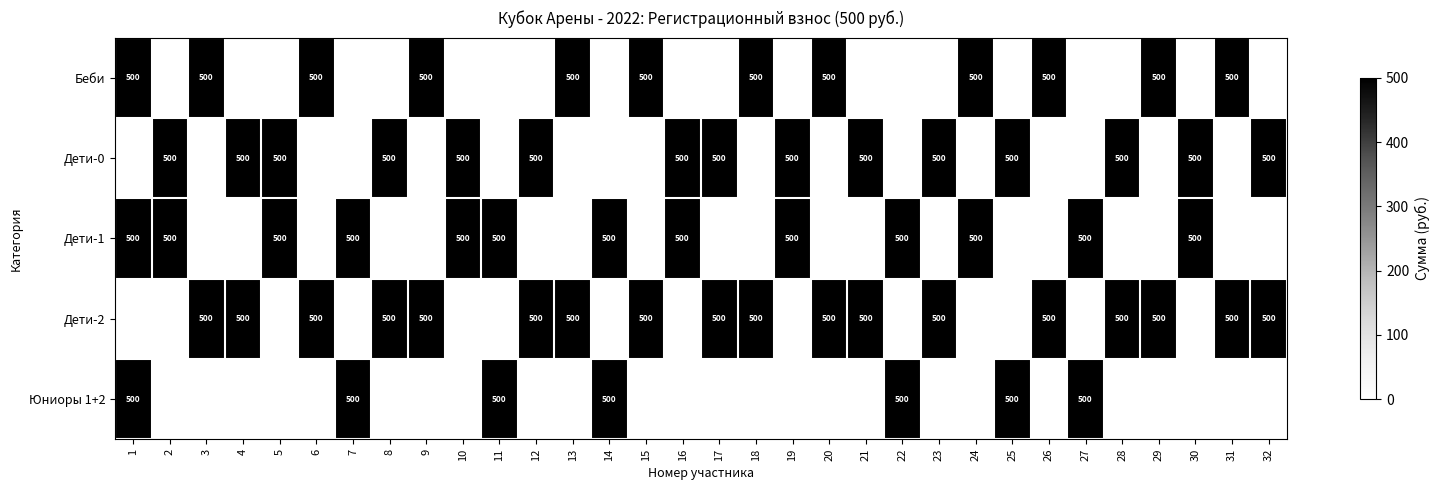

Is it true that Дети-0 equals 500 at 8?

True